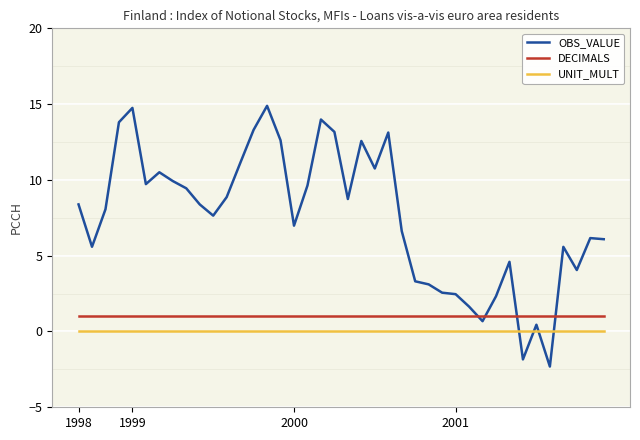

What is the total value across all series at 39?

7.1